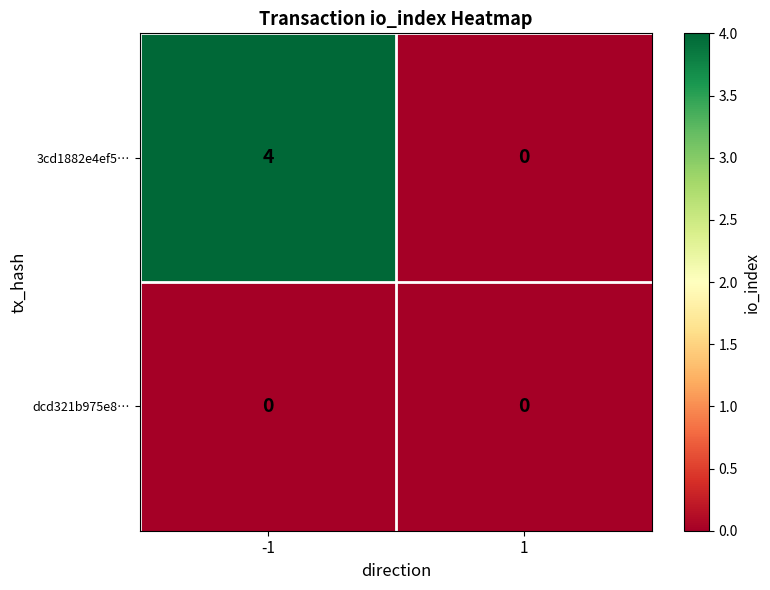

What is the total value across all series at -1?

4